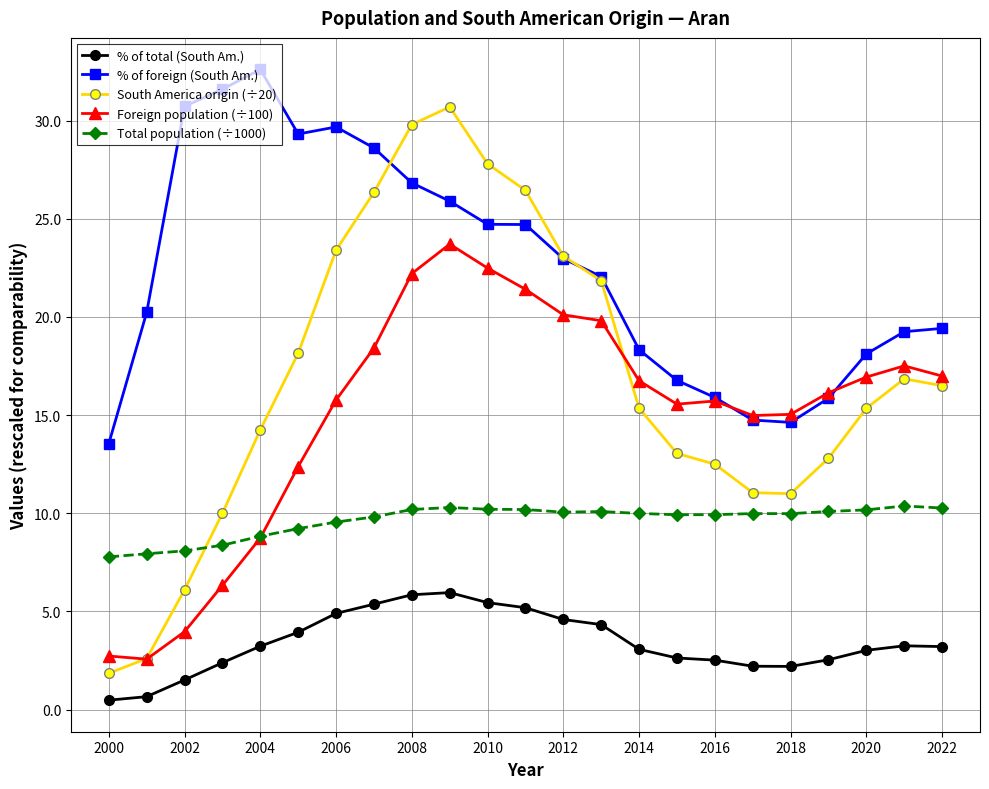

Count the number of categories in the chart.

23